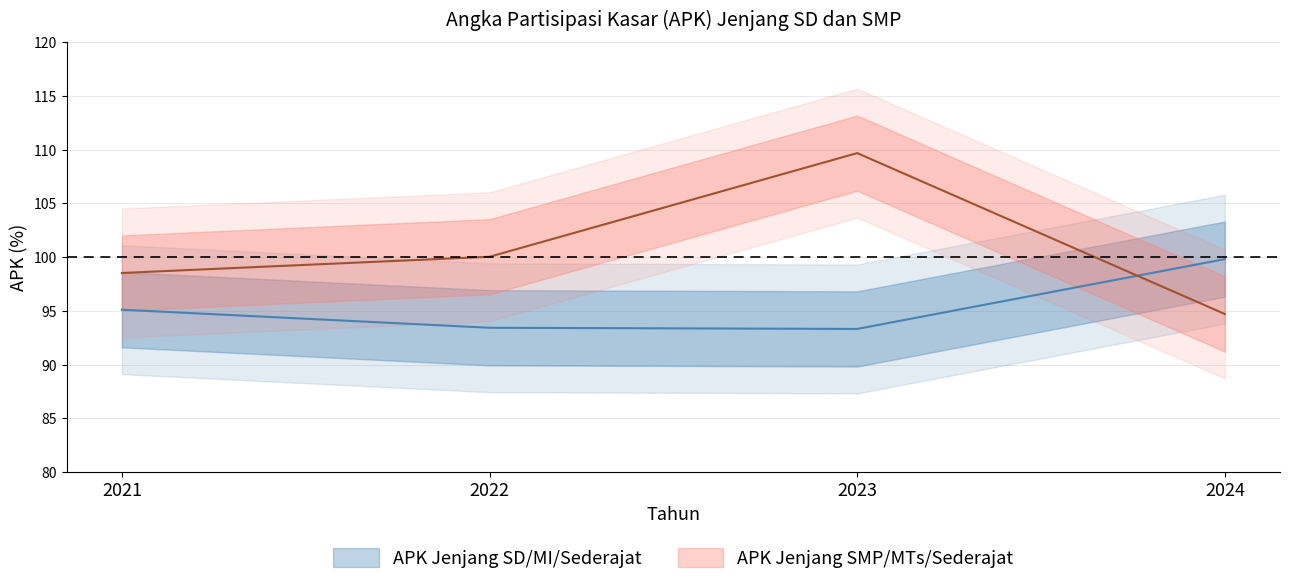

Between 2021 and 2022, which series saw the biggest shift?

APK Jenjang SD/MI/Sederajat